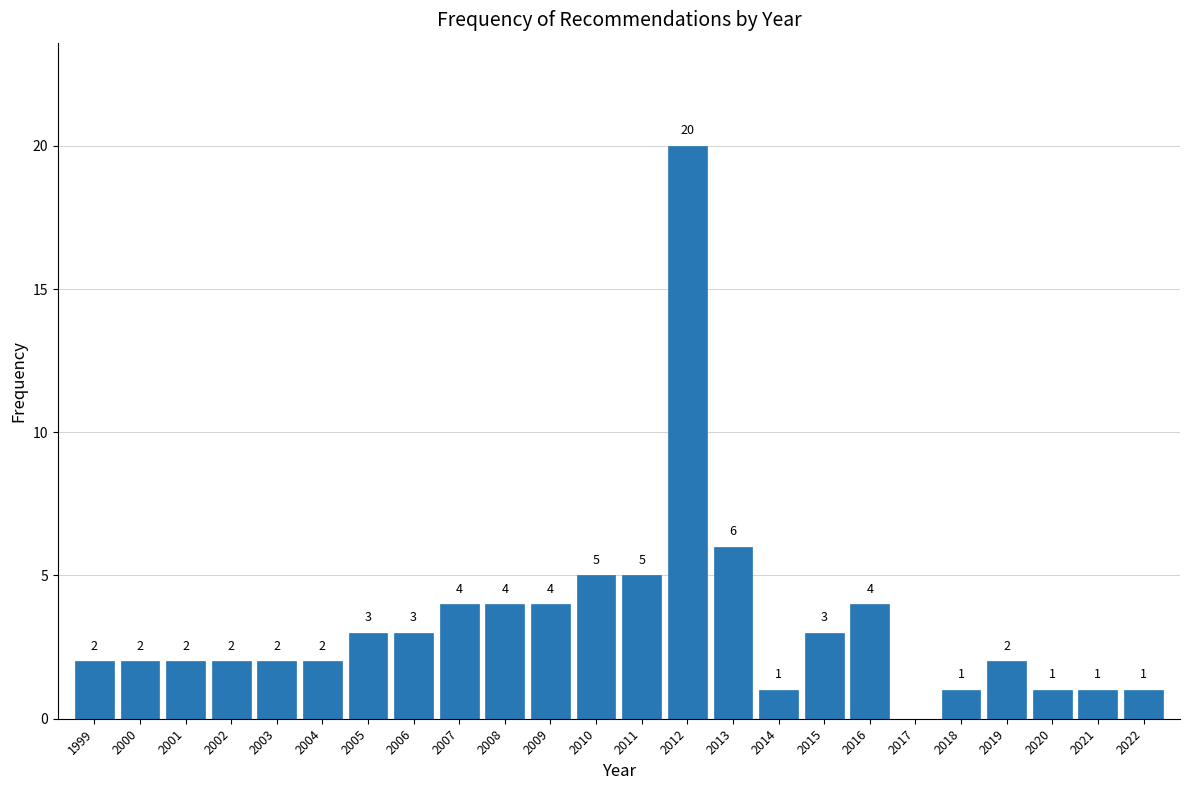

Reading left to right, list all the values displayed in this chart.

1999=2	2000=2	2001=2	2002=2	2003=2	2004=2	2005=3	2006=3	2007=4	2008=4	2009=4	2010=5	2011=5	2012=20	2013=6	2014=1	2015=3	2016=4	2017=0	2018=1	2019=2	2020=1	2021=1	2022=1